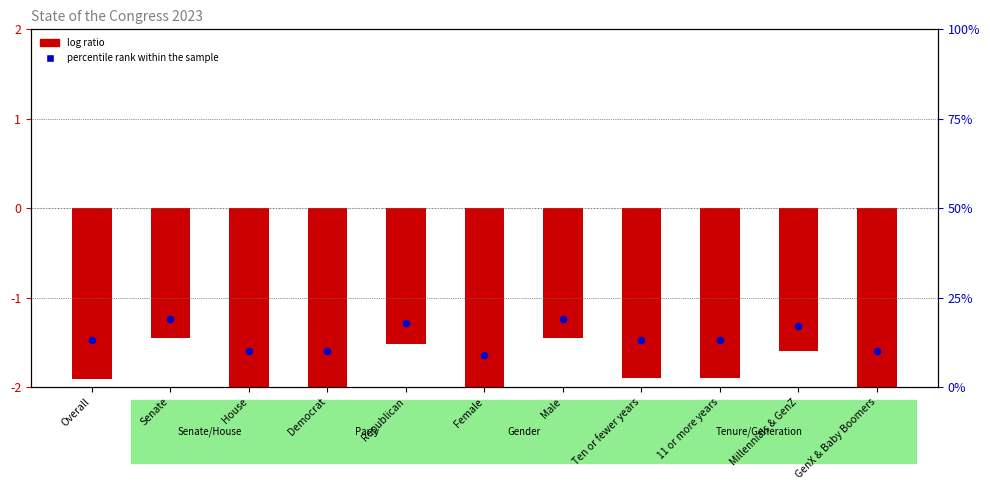

What are all the series names shown in the legend?

log ratio, percentile rank within the sample